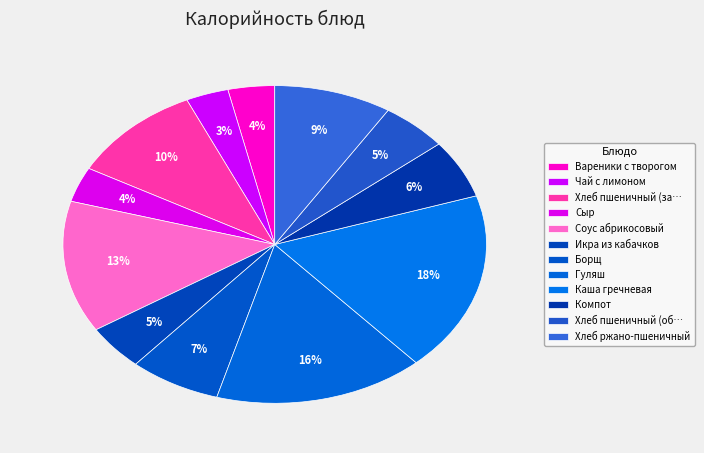

To the nearest percent, what is the average slice percentage?

8%